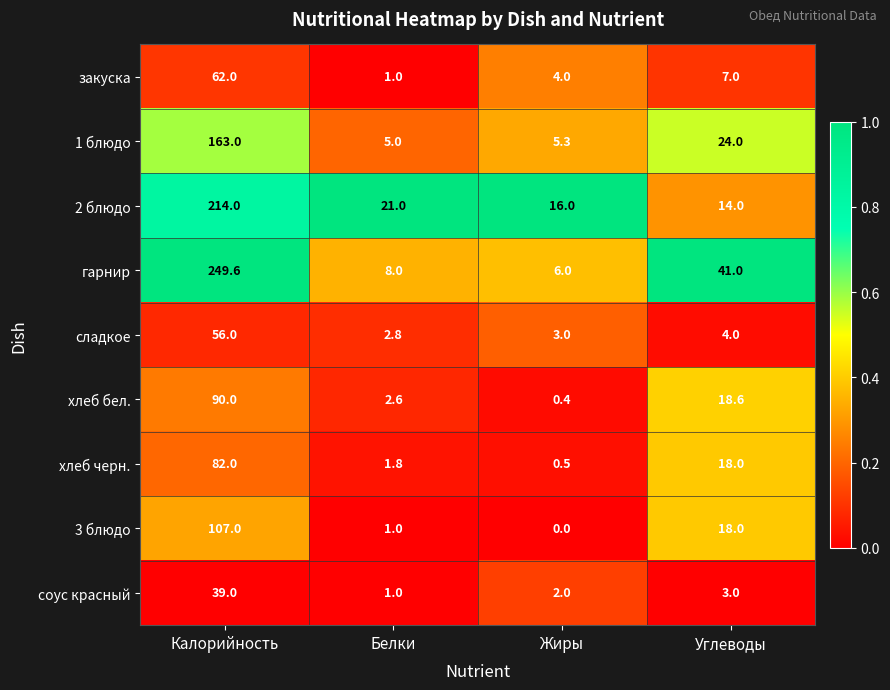

Which series has the largest total across all categories?

гарнир